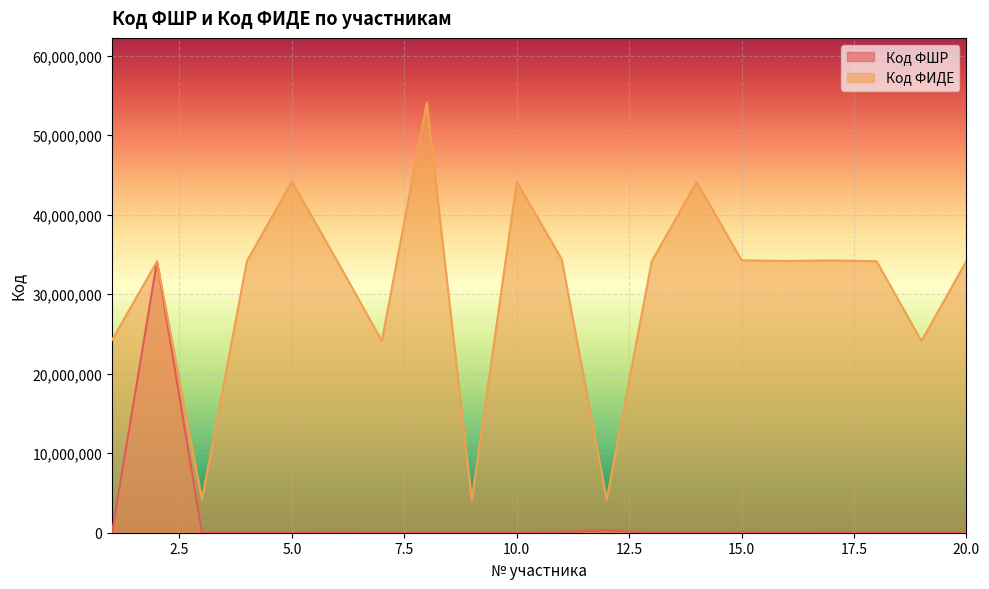

What is the sum of all Код ФШР values?

34906566